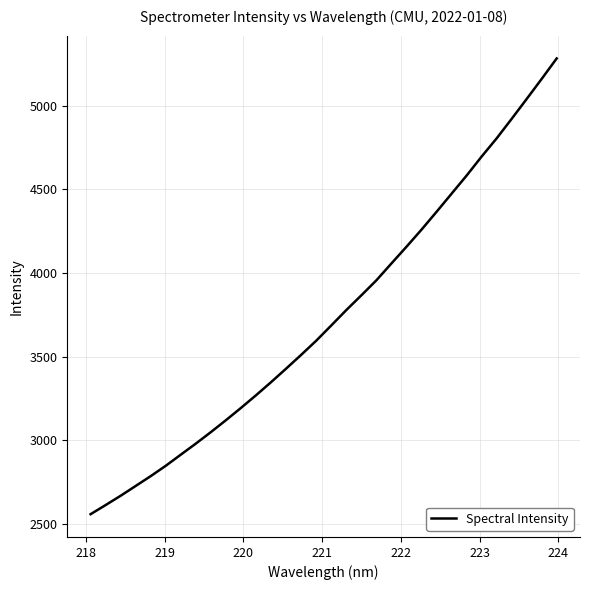

What is the sum of all values?

119699.3